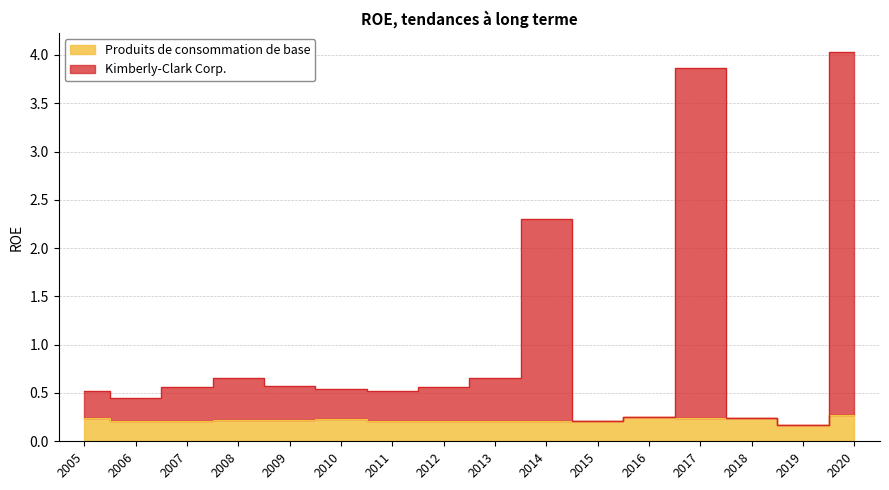

What is the value of the Produits de consommation de base point at the 10th from the left?

0.2